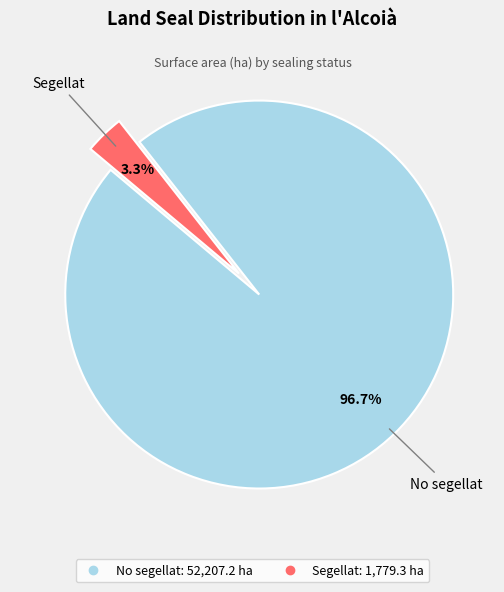

Does Segellat represent more than half of the total?

No